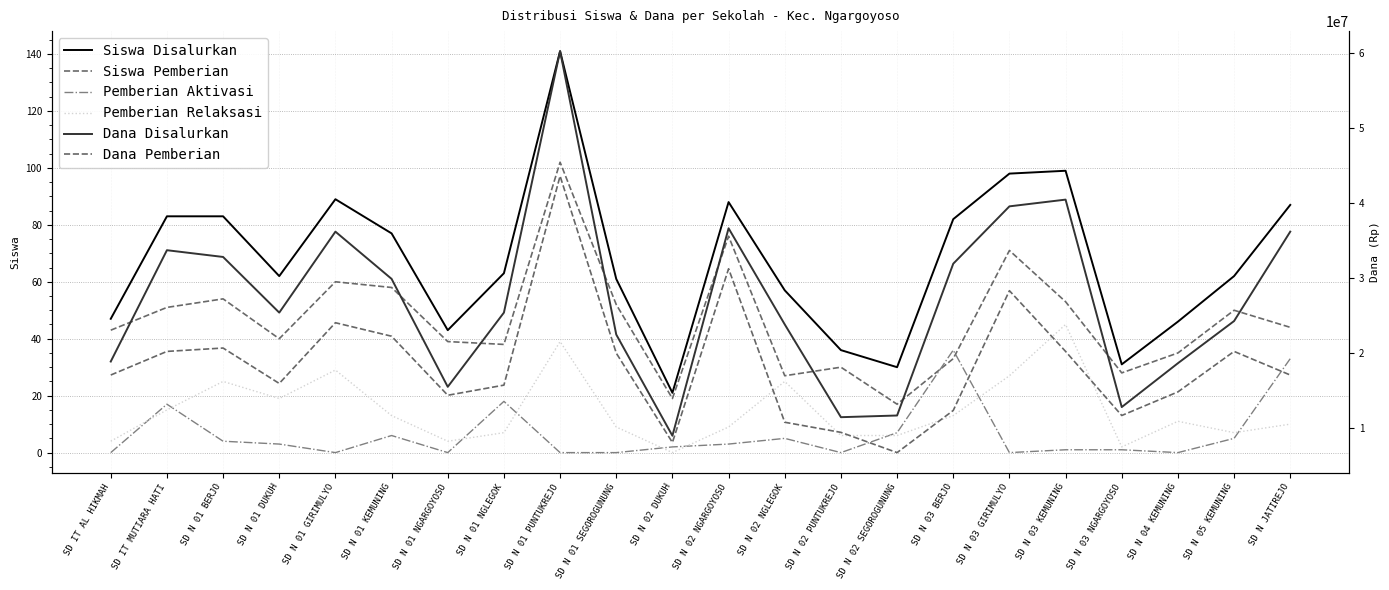

Which category has the highest value in the Pemberian Relaksasi series?

SD N 03 KEMUNING